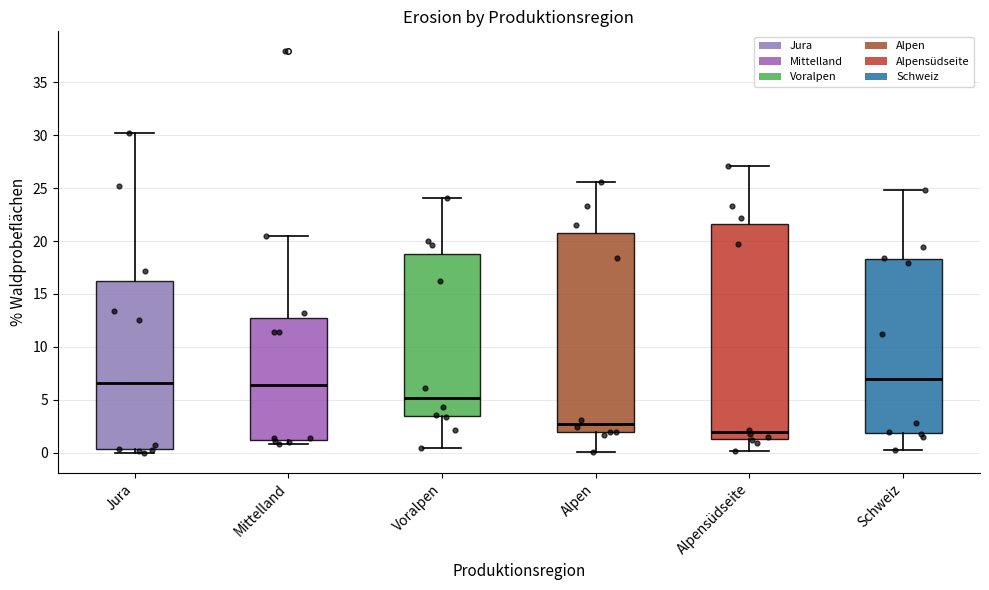

Comparing the boxes themselves (not the whiskers), which one is the tallest?

Alpensüdseite